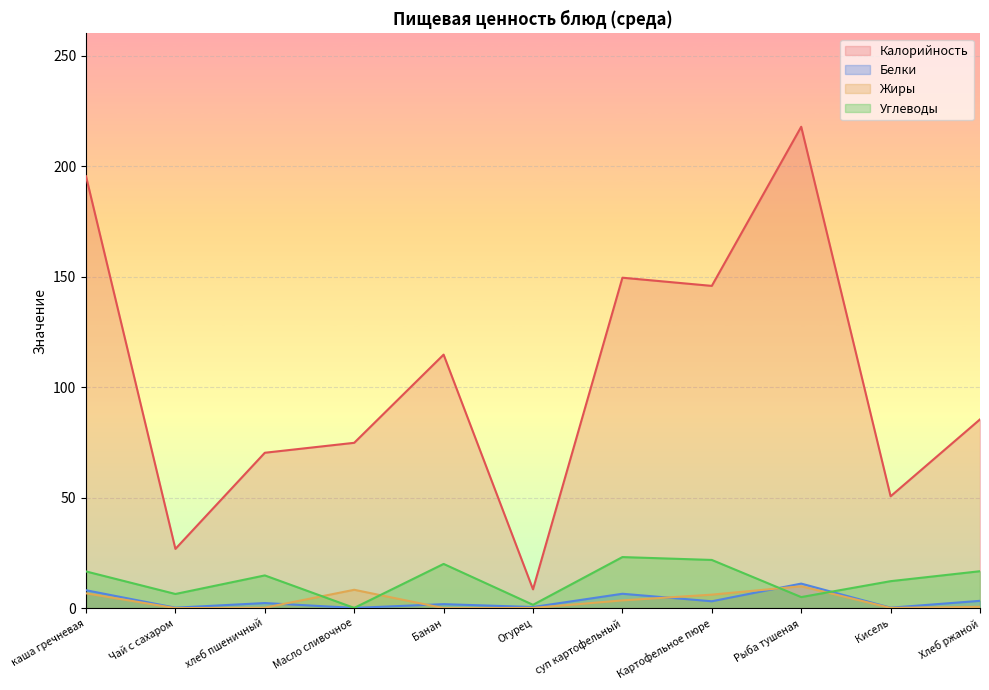

In Калорийность, how many points are higher than both neighbors (excluding endpoints)?

3